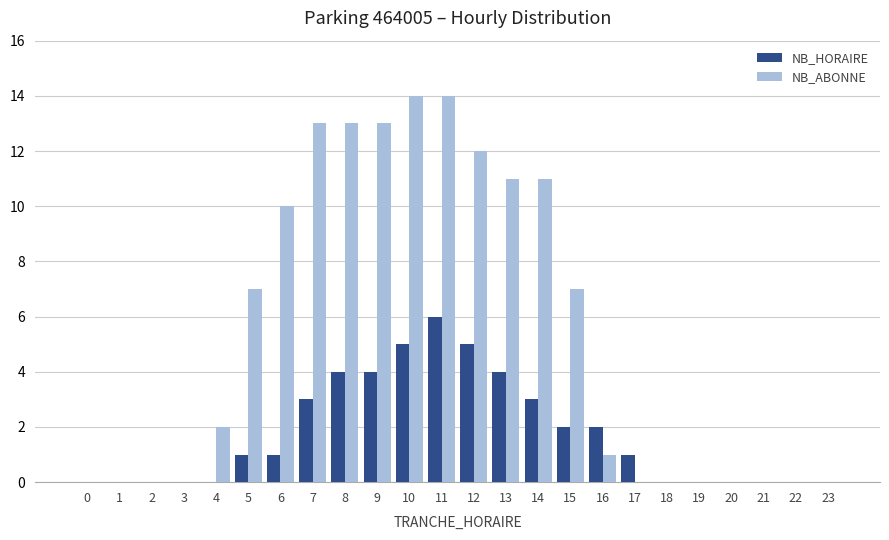

Is it true that NB_ABONNE equals 5 at 23?

False